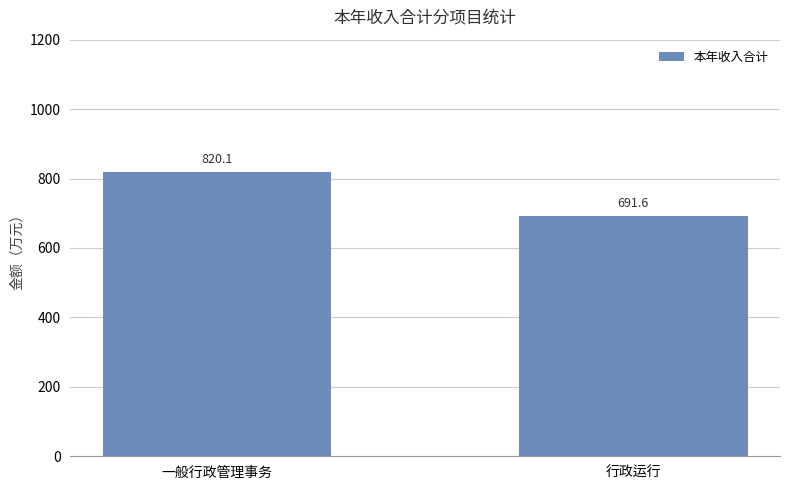

What is the average value?

755.8